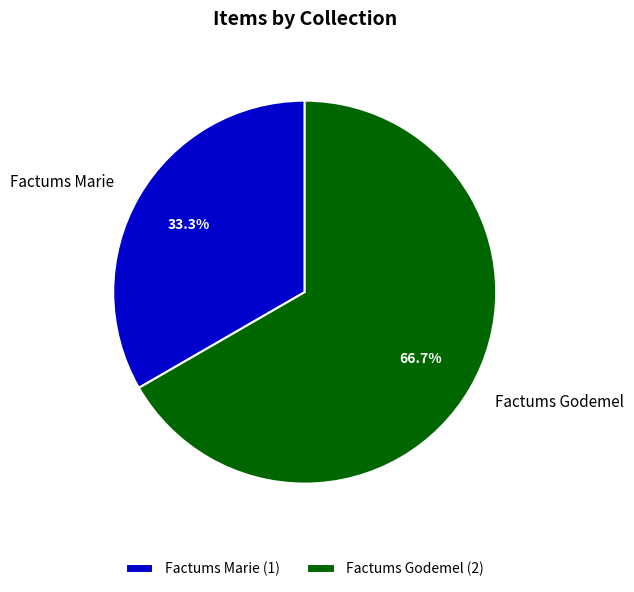

Does any single category account for the majority?

Yes